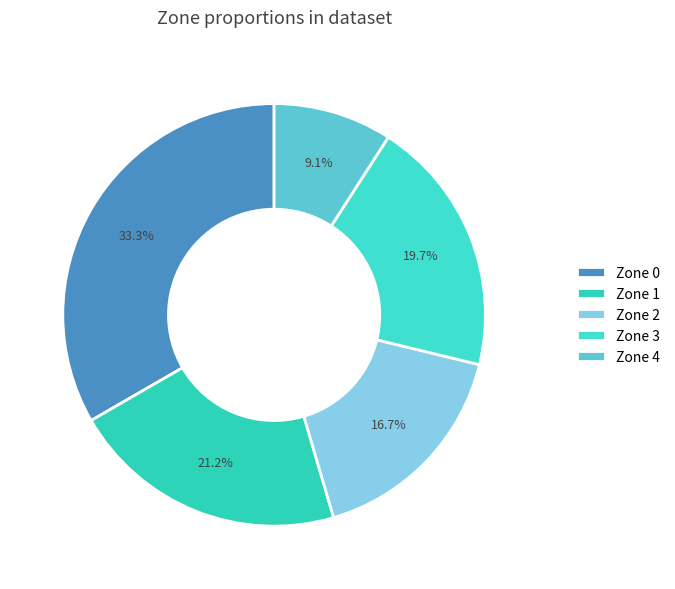

What is the change in value from Zone 0 to Zone 4?

-16